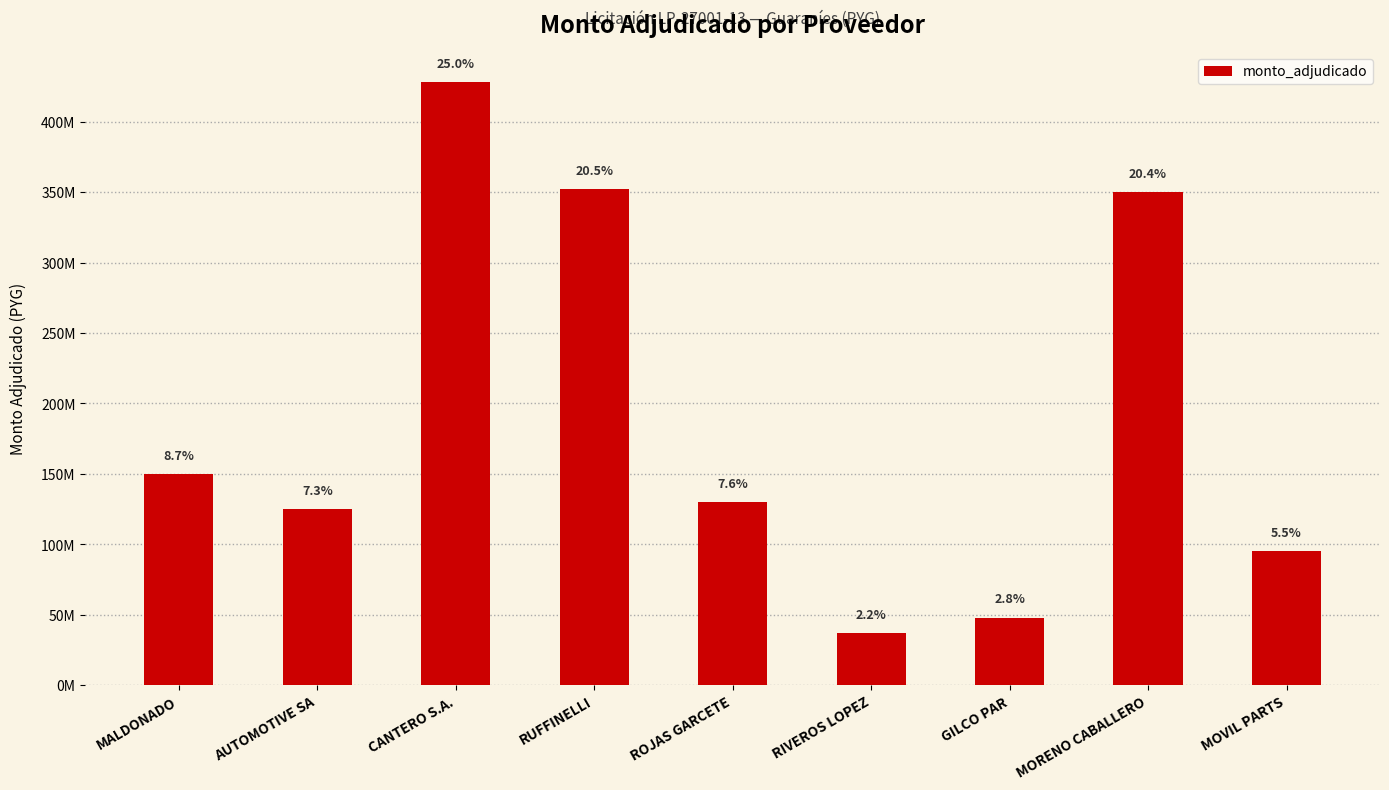

True or false: the data shows 131975699 at MOVIL PARTS.

False